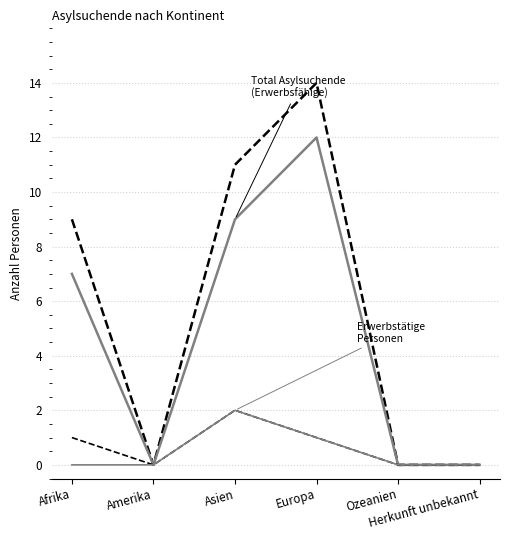

How many distinct data groups are displayed?

4